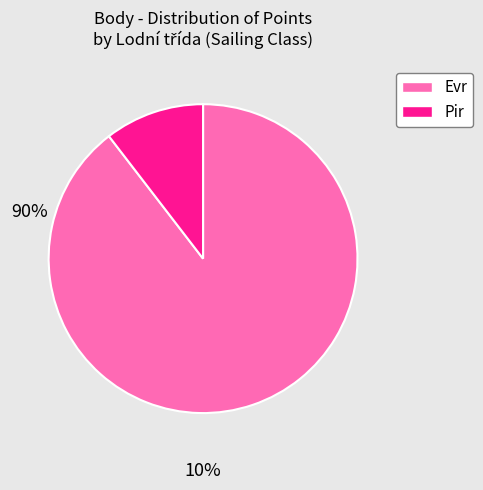

Is there any slice that represents more than half of the pie?

Yes